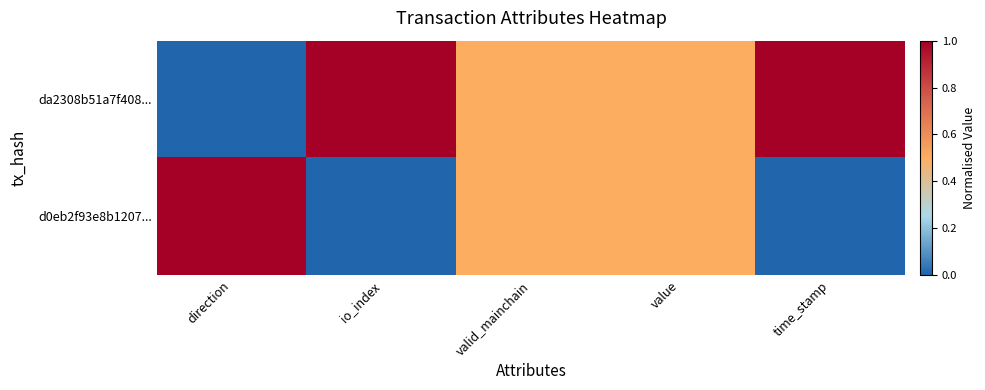

Reading left to right, extract all data points from this chart.

da2308b51a7f408...: direction=0.0	io_index=1.0	valid_mainchain=0.5	value=0.5	time_stamp=1.0
d0eb2f93e8b1207...: direction=1.0	io_index=0.0	valid_mainchain=0.5	value=0.5	time_stamp=0.0